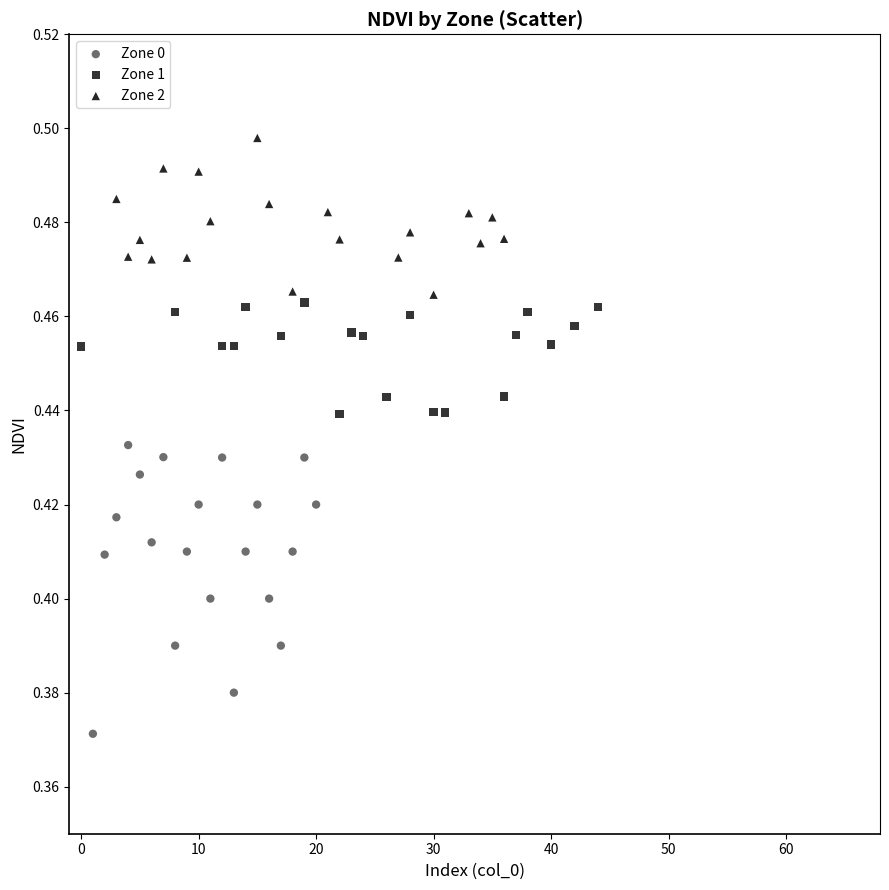

Which series reaches the maximum Y coordinate?

Zone 2